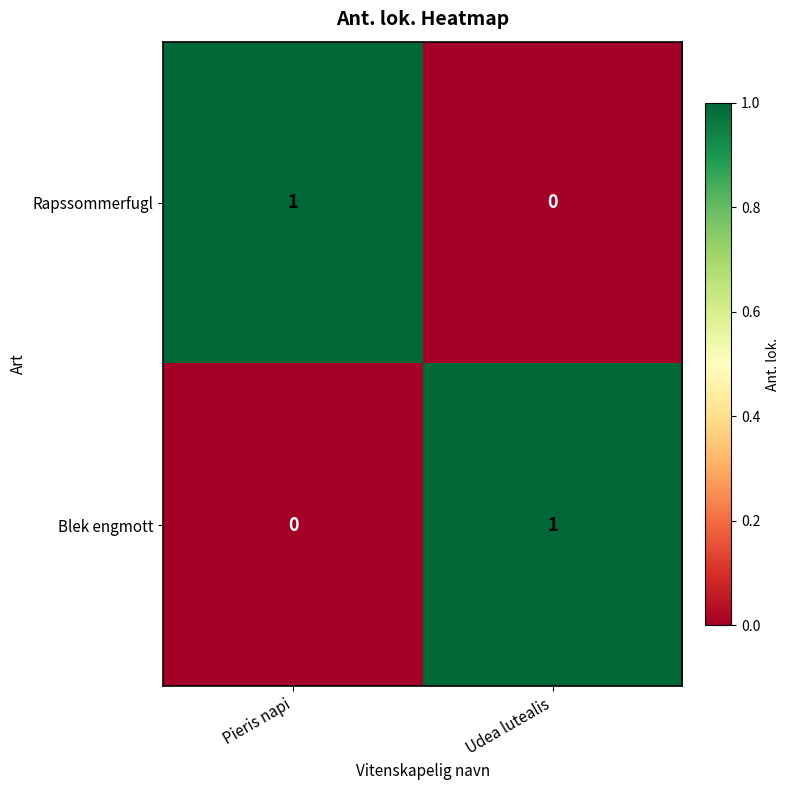

Which category has the lowest value in the Blek engmott series?

Pieris napi